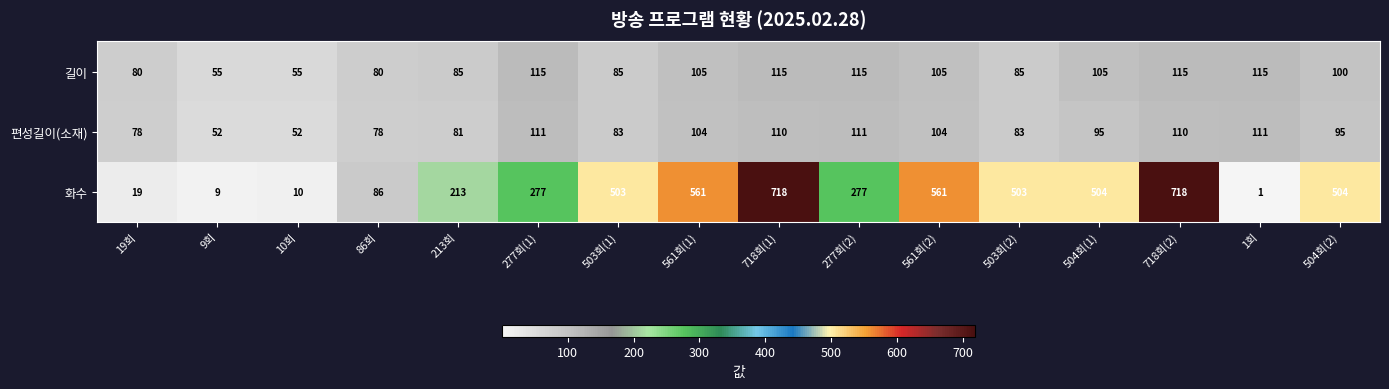

Which series has the widest spread of values?

화수